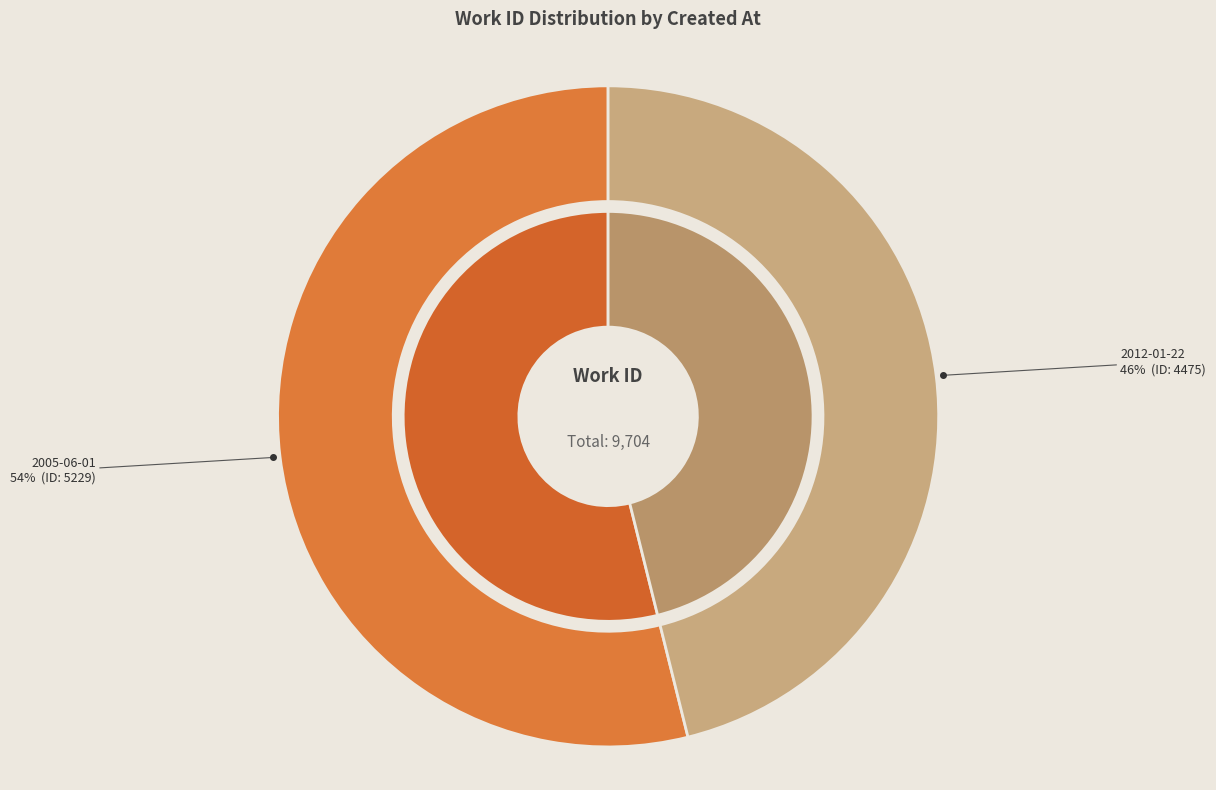

Count the number of slices in the pie.

2